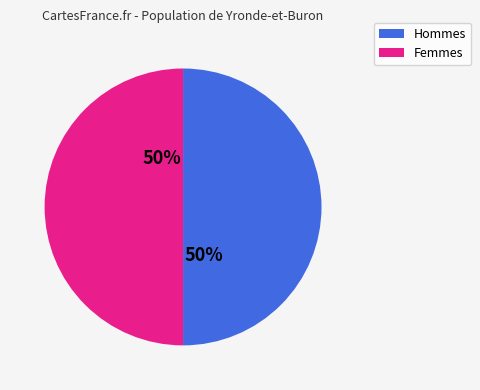

To the nearest percent, what is the average slice percentage?

50%